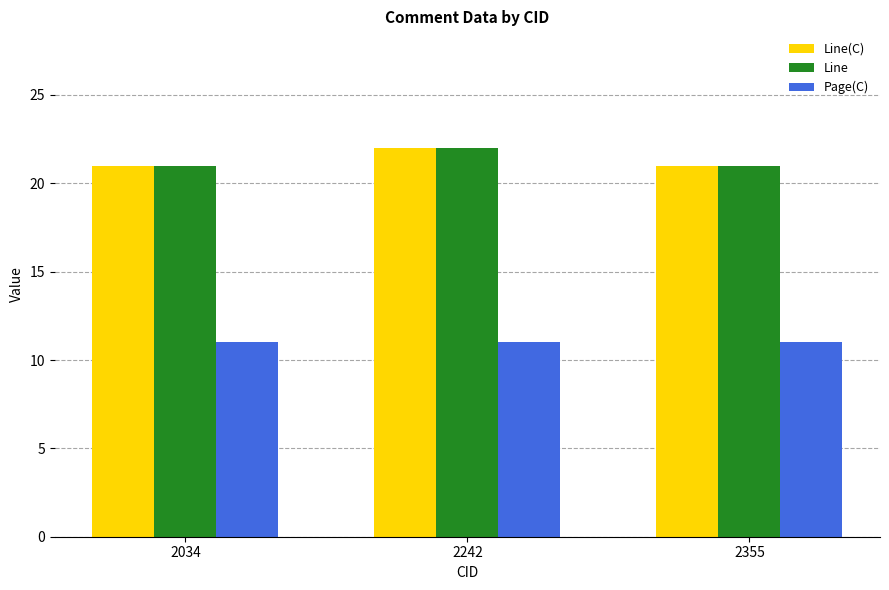

What is the minimum value for Page(C)?

11